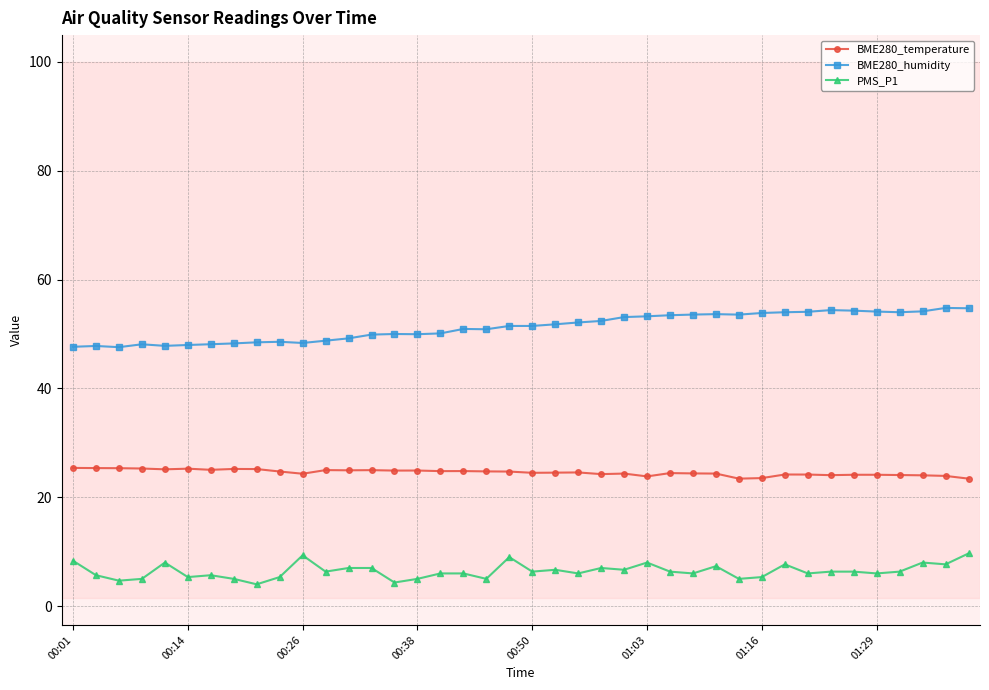

At how many categories does at least one series exceed 27?

40